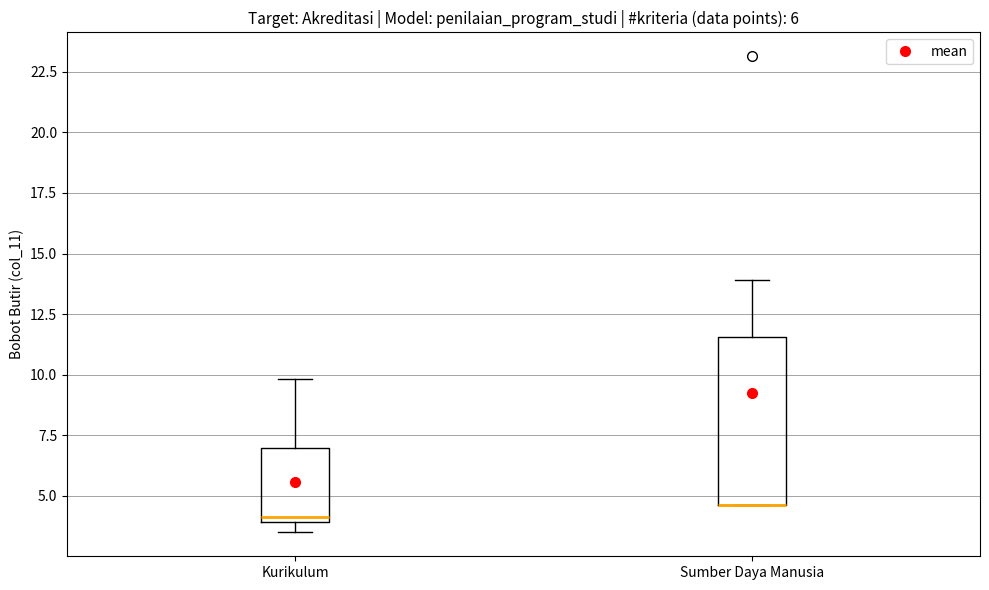

Comparing the boxes themselves (not the whiskers), which one is the tallest?

Sumber Daya Manusia